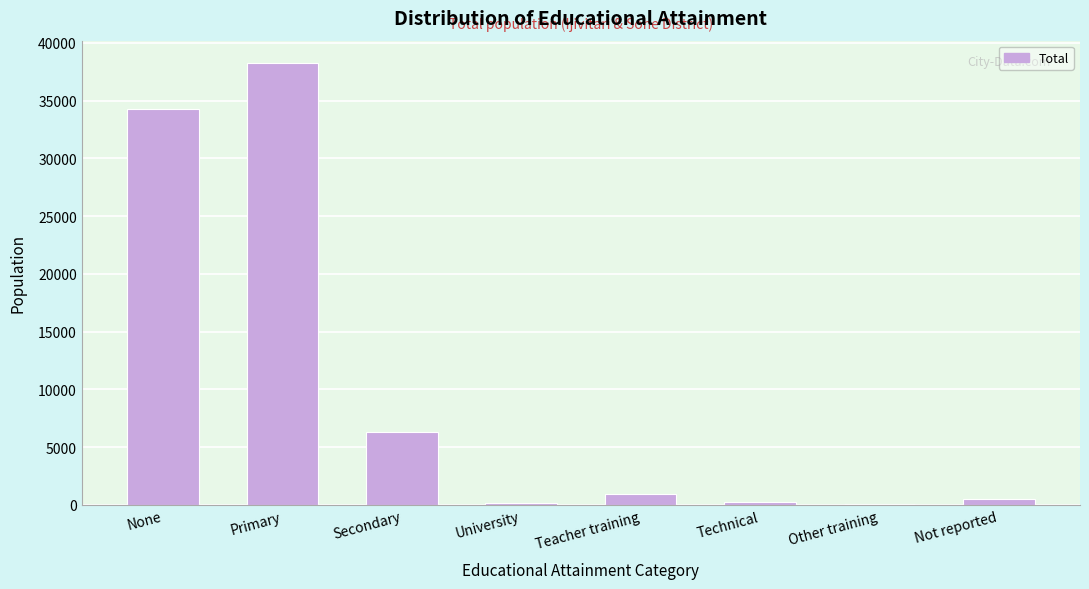

What is the ratio of the value at None to the value at Secondary?

5.5